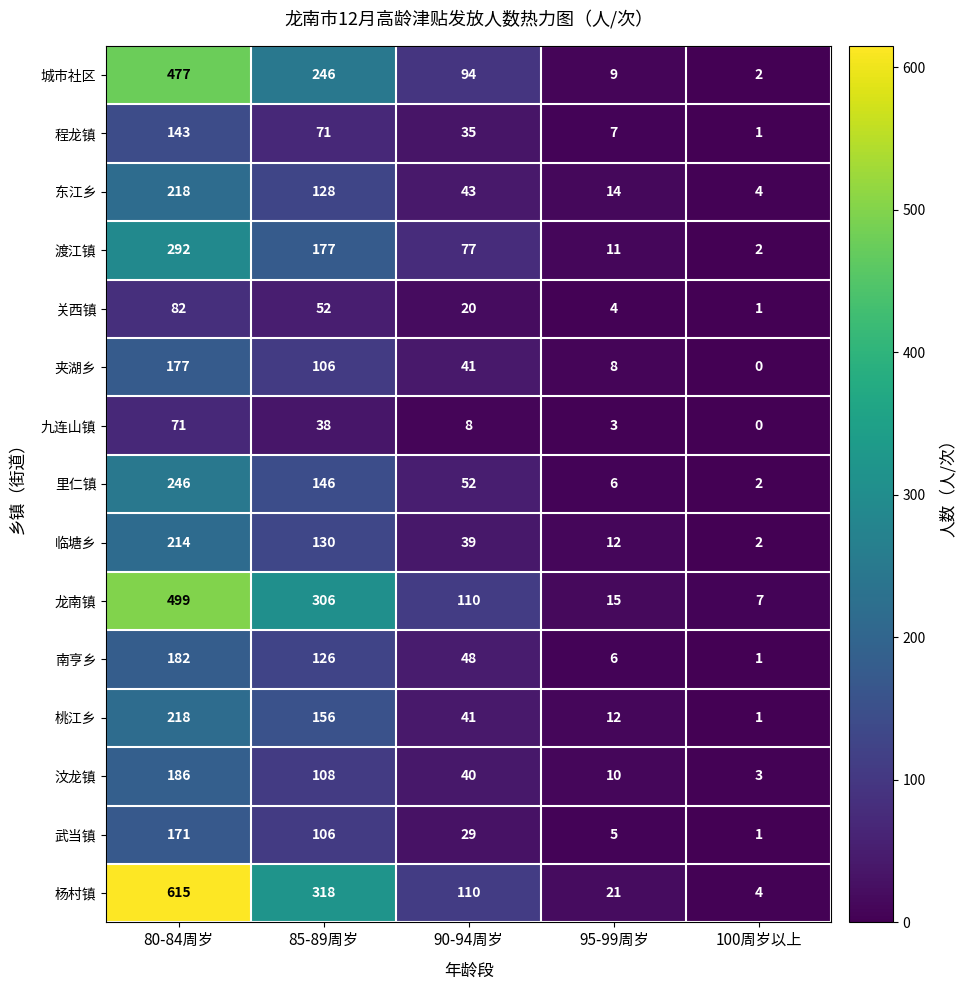

Which series has the largest range (max minus min)?

杨村镇